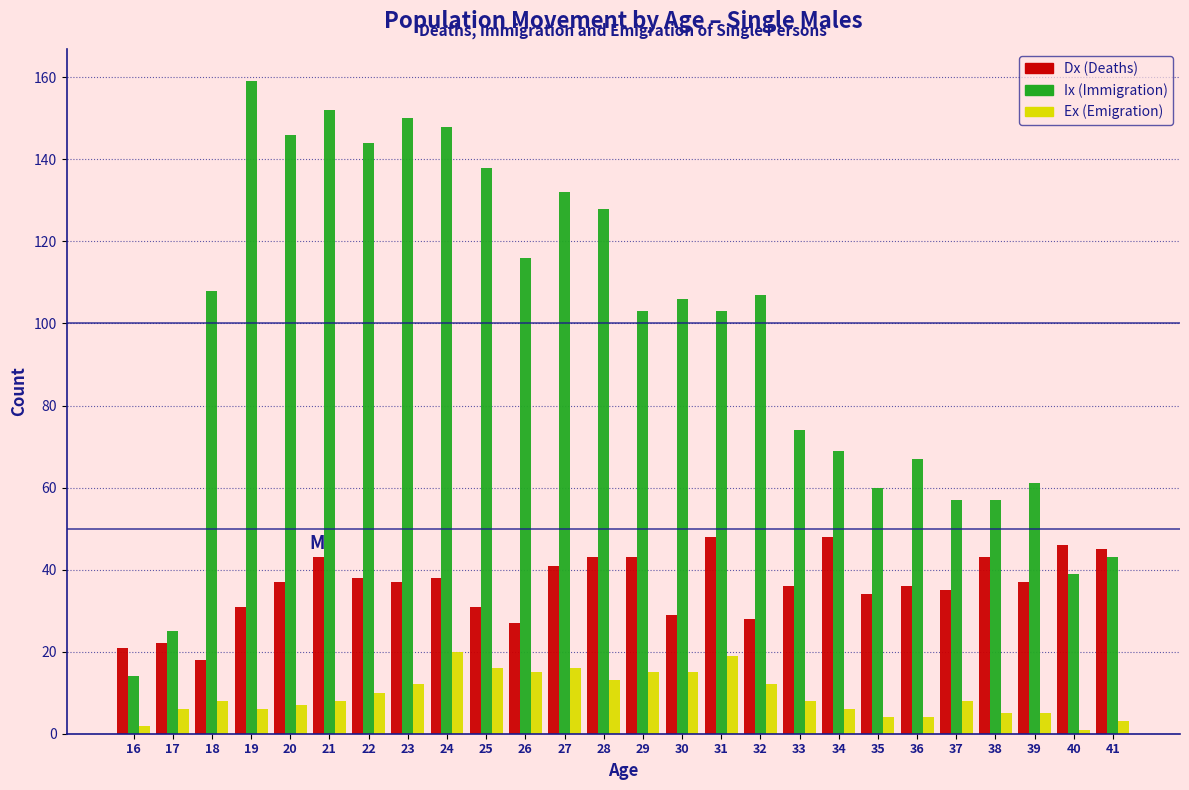

Which series has the largest total across all categories?

Ix (Immigration)